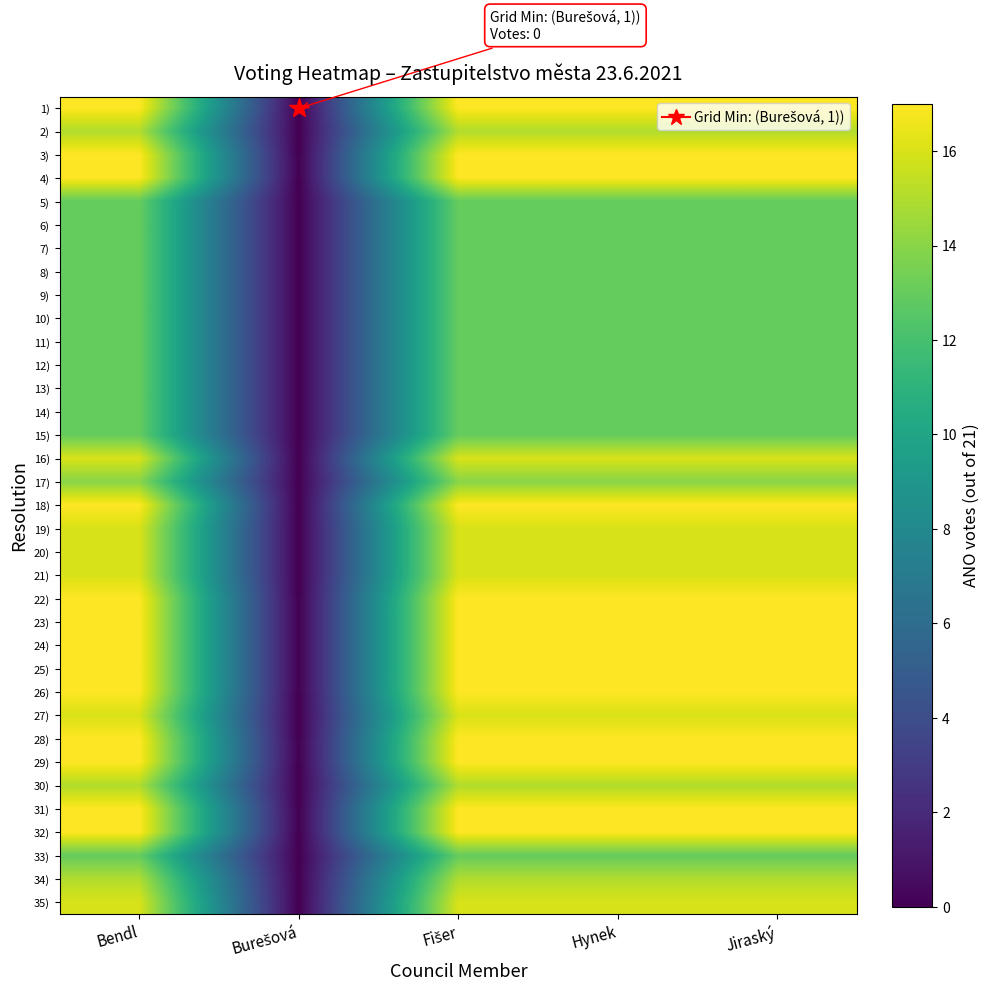

Reading right to left, transcribe all the data shown in this chart.

1): Jiraský=17	Hynek=17	Fišer=17	Burešová=0	Bendl=17
2): Jiraský=15	Hynek=15	Fišer=15	Burešová=0	Bendl=15
3): Jiraský=17	Hynek=17	Fišer=17	Burešová=0	Bendl=17
4): Jiraský=17	Hynek=17	Fišer=17	Burešová=0	Bendl=17
5): Jiraský=13	Hynek=13	Fišer=13	Burešová=0	Bendl=13
6): Jiraský=13	Hynek=13	Fišer=13	Burešová=0	Bendl=13
7): Jiraský=13	Hynek=13	Fišer=13	Burešová=0	Bendl=13
8): Jiraský=13	Hynek=13	Fišer=13	Burešová=0	Bendl=13
9): Jiraský=13	Hynek=13	Fišer=13	Burešová=0	Bendl=13
10): Jiraský=13	Hynek=13	Fišer=13	Burešová=0	Bendl=13
11): Jiraský=13	Hynek=13	Fišer=13	Burešová=0	Bendl=13
12): Jiraský=13	Hynek=13	Fišer=13	Burešová=0	Bendl=13
13): Jiraský=13	Hynek=13	Fišer=13	Burešová=0	Bendl=13
14): Jiraský=13	Hynek=13	Fišer=13	Burešová=0	Bendl=13
15): Jiraský=13	Hynek=13	Fišer=13	Burešová=0	Bendl=13
16): Jiraský=16	Hynek=16	Fišer=16	Burešová=0	Bendl=16
17): Jiraský=14	Hynek=14	Fišer=14	Burešová=0	Bendl=14
18): Jiraský=17	Hynek=17	Fišer=17	Burešová=0	Bendl=17
19): Jiraský=16	Hynek=16	Fišer=16	Burešová=0	Bendl=16
20): Jiraský=16	Hynek=16	Fišer=16	Burešová=0	Bendl=16
21): Jiraský=16	Hynek=16	Fišer=16	Burešová=0	Bendl=16
22): Jiraský=17	Hynek=17	Fišer=17	Burešová=0	Bendl=17
23): Jiraský=17	Hynek=17	Fišer=17	Burešová=0	Bendl=17
24): Jiraský=17	Hynek=17	Fišer=17	Burešová=0	Bendl=17
25): Jiraský=17	Hynek=17	Fišer=17	Burešová=0	Bendl=17
26): Jiraský=17	Hynek=17	Fišer=17	Burešová=0	Bendl=17
27): Jiraský=16	Hynek=16	Fišer=16	Burešová=0	Bendl=16
28): Jiraský=17	Hynek=17	Fišer=17	Burešová=0	Bendl=17
29): Jiraský=17	Hynek=17	Fišer=17	Burešová=0	Bendl=17
30): Jiraský=15	Hynek=15	Fišer=15	Burešová=0	Bendl=15
31): Jiraský=17	Hynek=17	Fišer=17	Burešová=0	Bendl=17
32): Jiraský=17	Hynek=17	Fišer=17	Burešová=0	Bendl=17
33): Jiraský=13	Hynek=13	Fišer=13	Burešová=0	Bendl=13
34): Jiraský=15	Hynek=15	Fišer=15	Burešová=0	Bendl=15
35): Jiraský=16	Hynek=16	Fišer=16	Burešová=0	Bendl=16